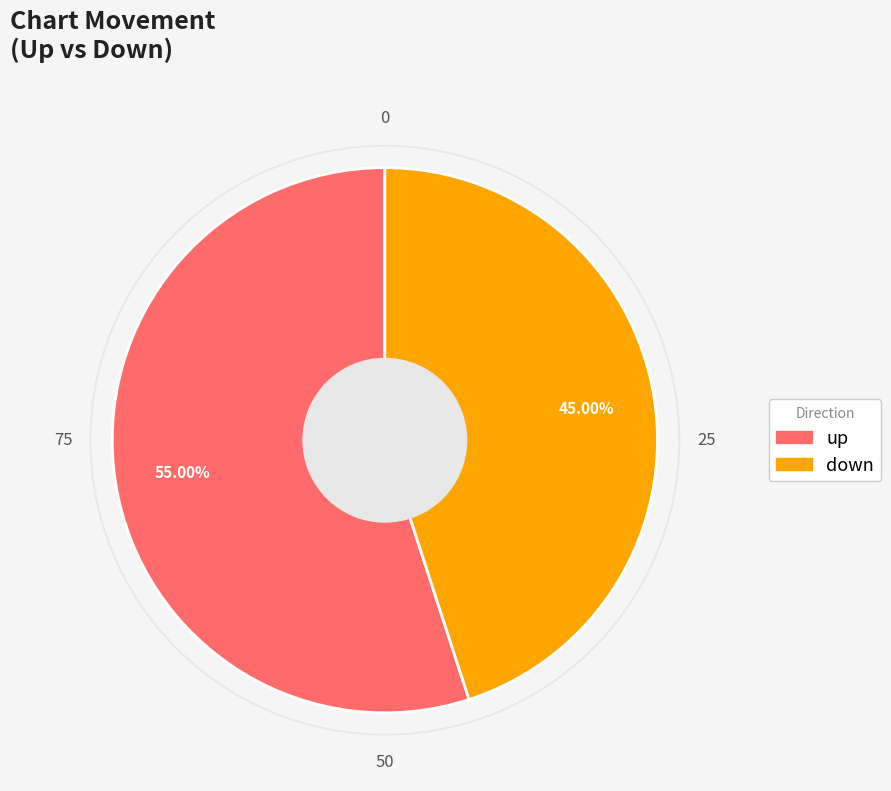

What is the smallest slice in the pie chart?

down